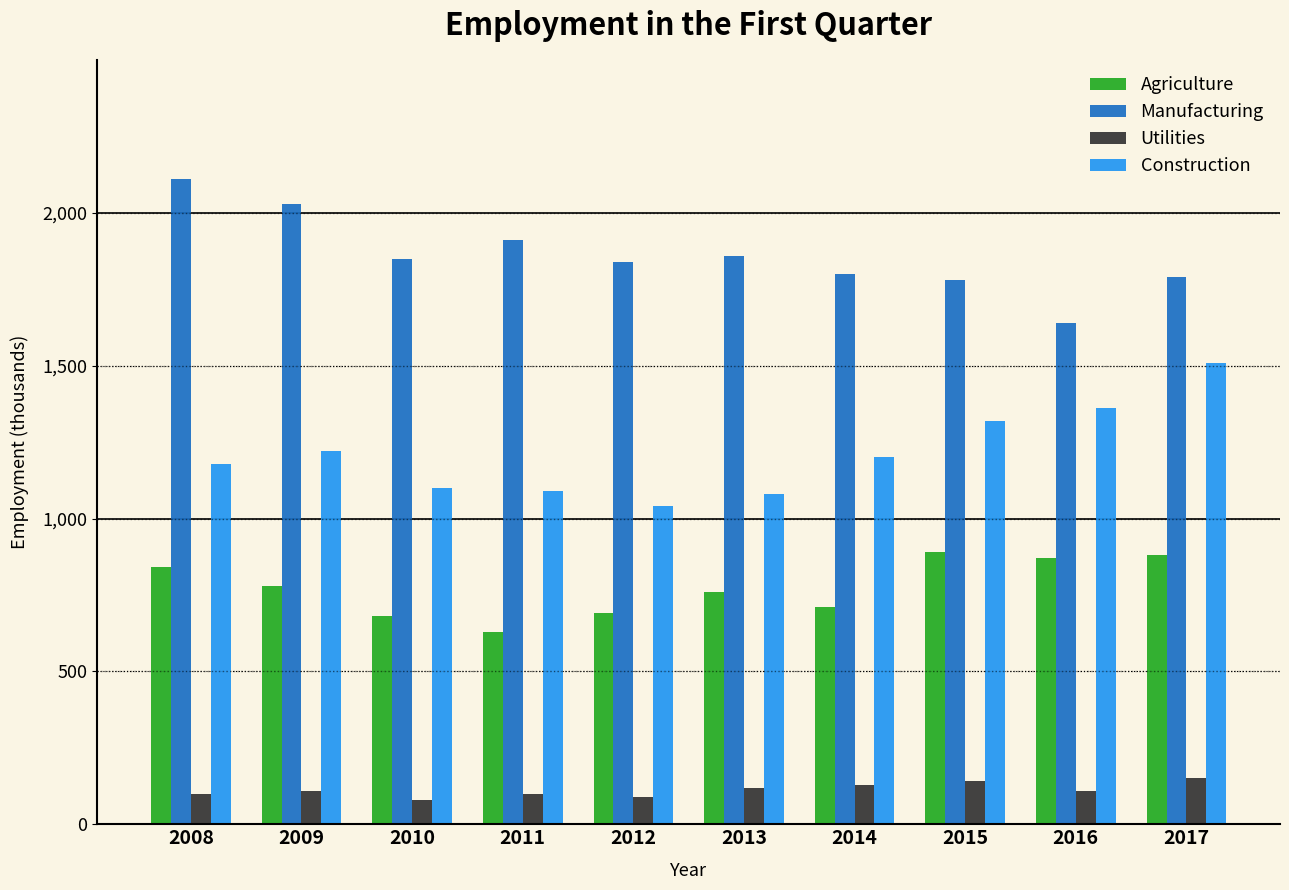

What is the maximum value for Agriculture?

890